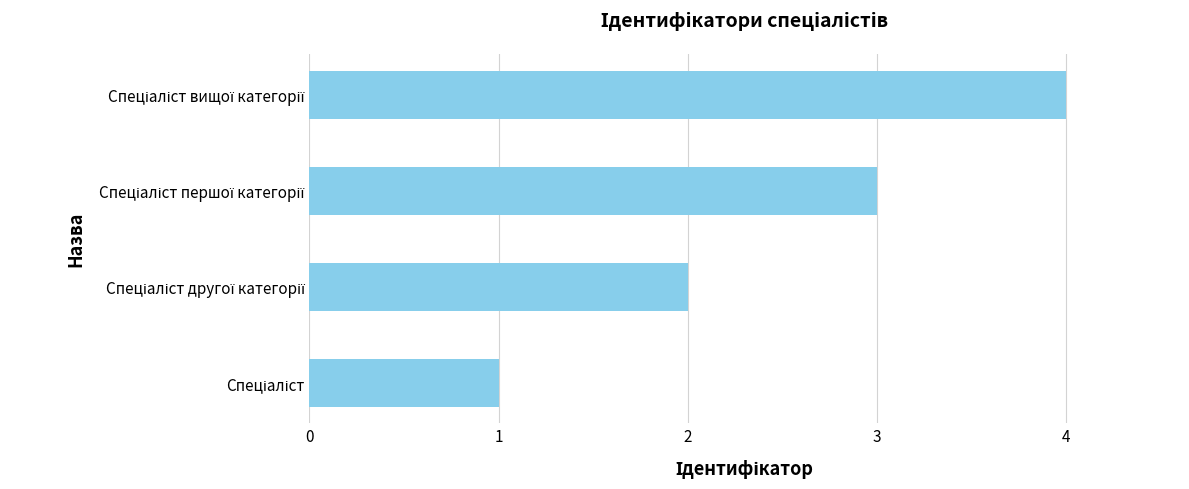

What is the maximum value shown in the chart?

4